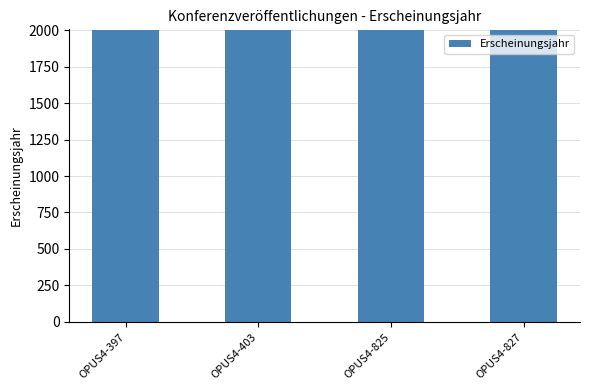

What is the value of the 1st bar from the left?

2001